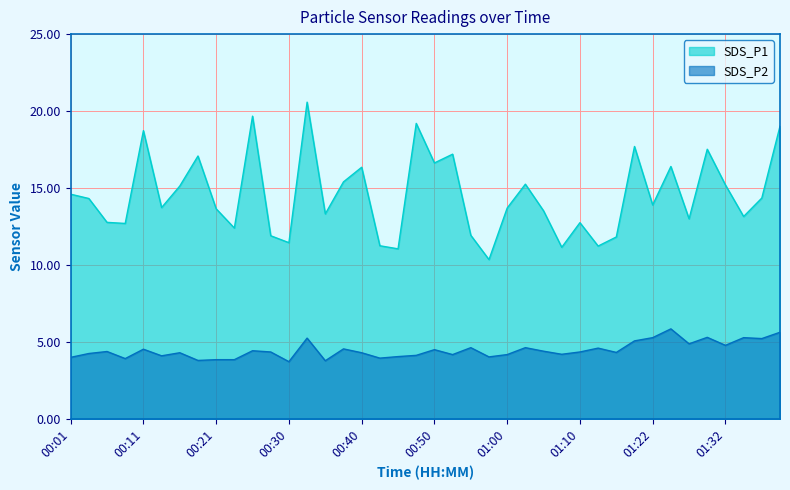

At which label does SDS_P1 first exceed 13?

00:01